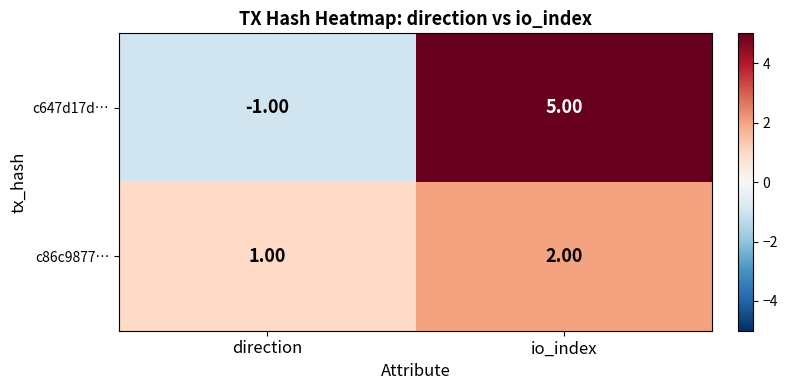

Which series has the largest total across all categories?

c647d17d…